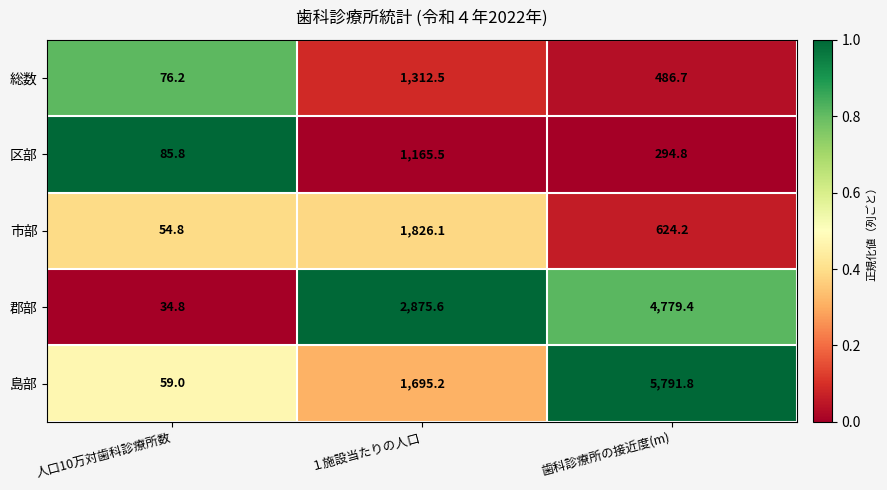

Reading left to right, extract all data points from this chart.

総数: 人口10万対歯科診療所数=76.2	１施設当たりの人口=1312.5	歯科診療所の接近度(m)=486.7
区部: 人口10万対歯科診療所数=85.8	１施設当たりの人口=1165.5	歯科診療所の接近度(m)=294.8
市部: 人口10万対歯科診療所数=54.8	１施設当たりの人口=1826.1	歯科診療所の接近度(m)=624.2
郡部: 人口10万対歯科診療所数=34.8	１施設当たりの人口=2875.6	歯科診療所の接近度(m)=4779.4
島部: 人口10万対歯科診療所数=59.0	１施設当たりの人口=1695.2	歯科診療所の接近度(m)=5791.8